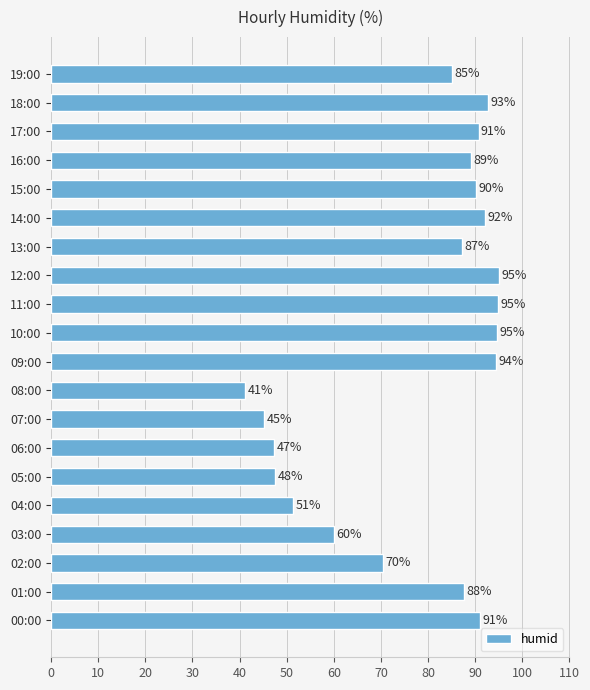

Approximately how many times larger is the value at 16:00 compared to 10:00?

0.9